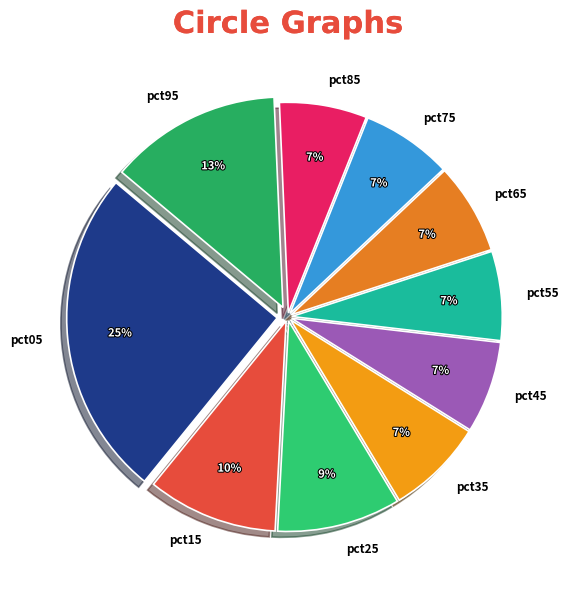

Is pct75 the majority of the pie?

No